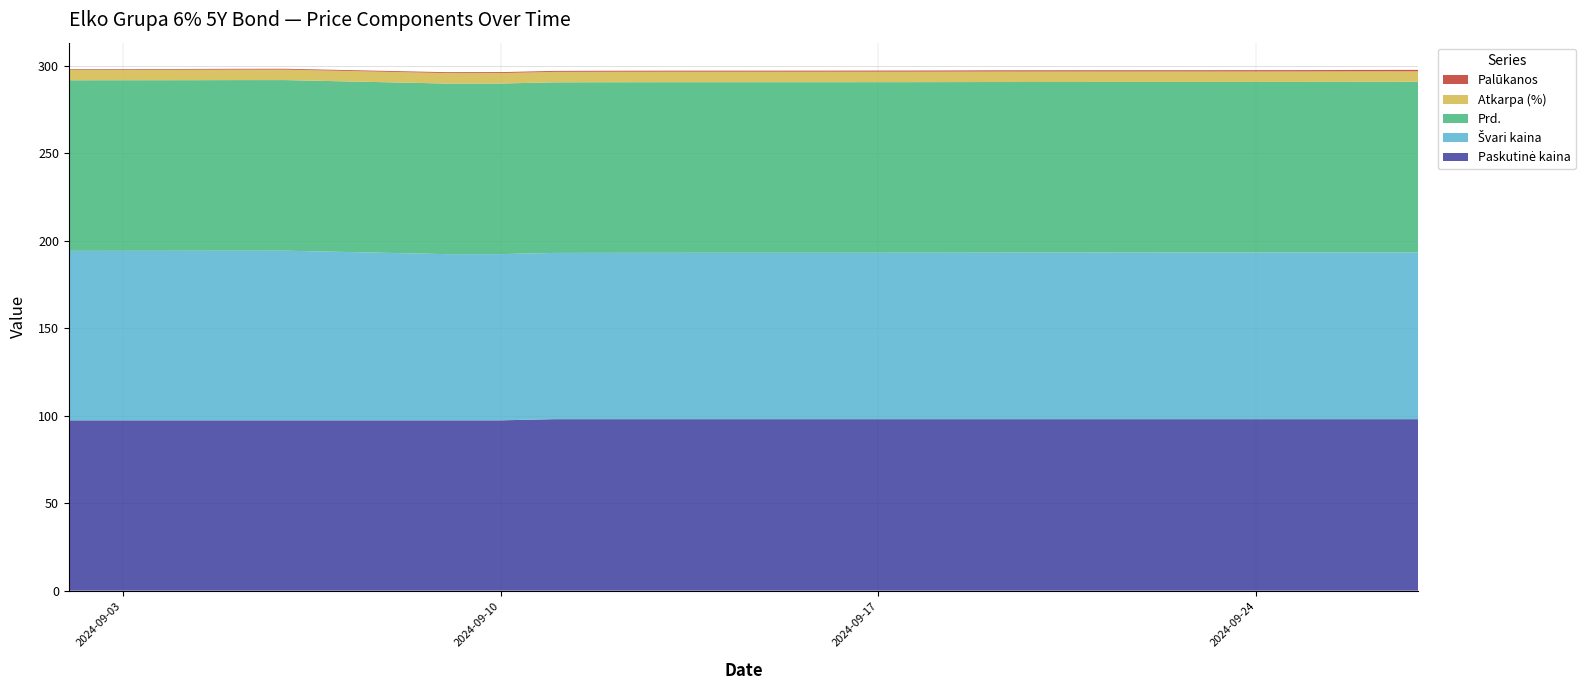

Reading left to right, list all the values displayed in this chart.

Paskutinė kaina: 97.3	97.3	97.3	97.3	97.3	97.3	97.3	98.0	98.0	98.0	98.0	98.0	98.0	98.0	98.0	98.0	98.0	98.0	98.0	98.0
Švari kaina: 96.9	96.9	96.9	97.0	97.0	95.0	95.0	95.0	95.1	95.1	95.1	95.1	95.1	95.2	95.2	95.2	95.2	95.2	95.3	95.3
Prd.: 97.5	97.5	97.5	97.5	97.5	97.5	97.5	97.5	97.5	97.5	97.5	97.5	97.5	97.5	97.5	97.5	97.5	97.5	97.5	97.5
Atkarpa (%): 6.0	6.0	6.0	6.0	6.0	6.0	6.0	6.0	6.0	6.0	6.0	6.0	6.0	6.0	6.0	6.0	6.0	6.0	6.0	6.0
Palūkanos: 0.4	0.4	0.4	0.5	0.5	0.5	0.5	0.5	0.6	0.6	0.6	0.6	0.6	0.7	0.7	0.7	0.7	0.8	0.8	0.8